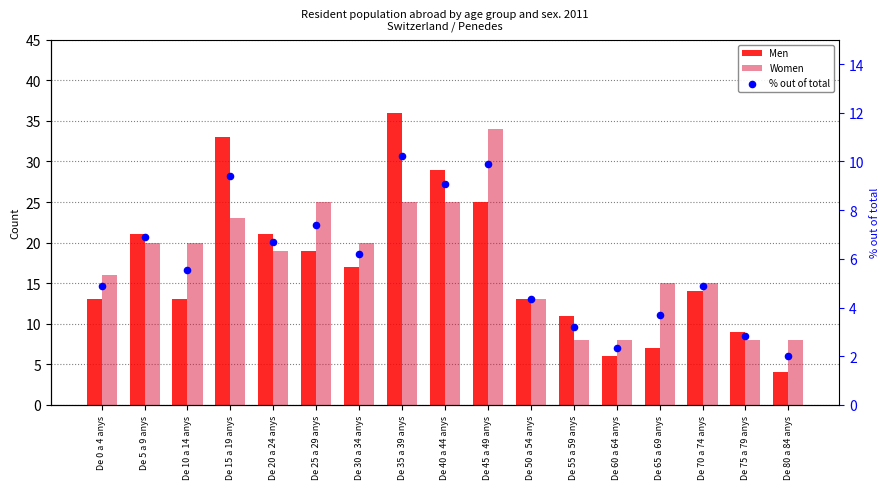

At which category is the sum across all series the highest?

De 35 a 39 anys